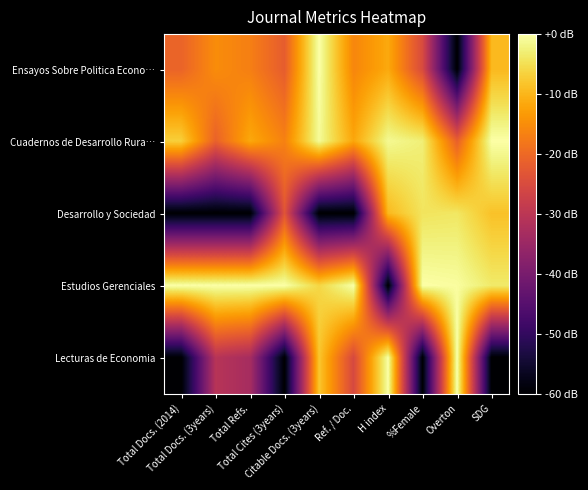

List the series in order of their peak value, lowest first.

Desarrollo y Sociedad, Ensayos Sobre Politica Econo…, Cuadernos de Desarrollo Rura…, Estudios Gerenciales, Lecturas de Economia